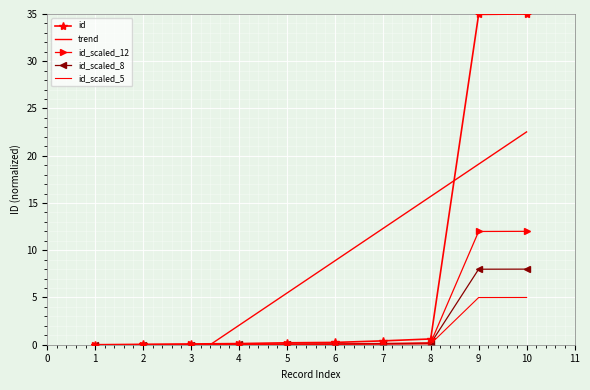

Is it true that id equals 0.2 at 4?

False